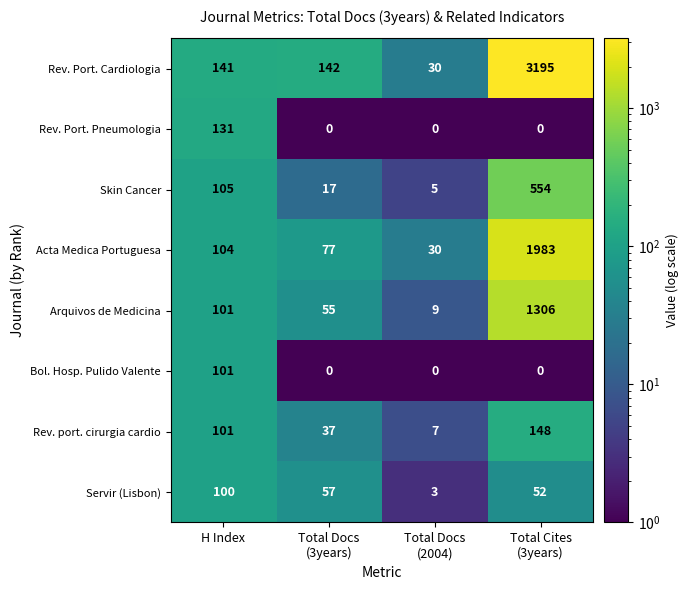

Is it true that Rev. Port. Cardiologia equals 58 at H Index?

False